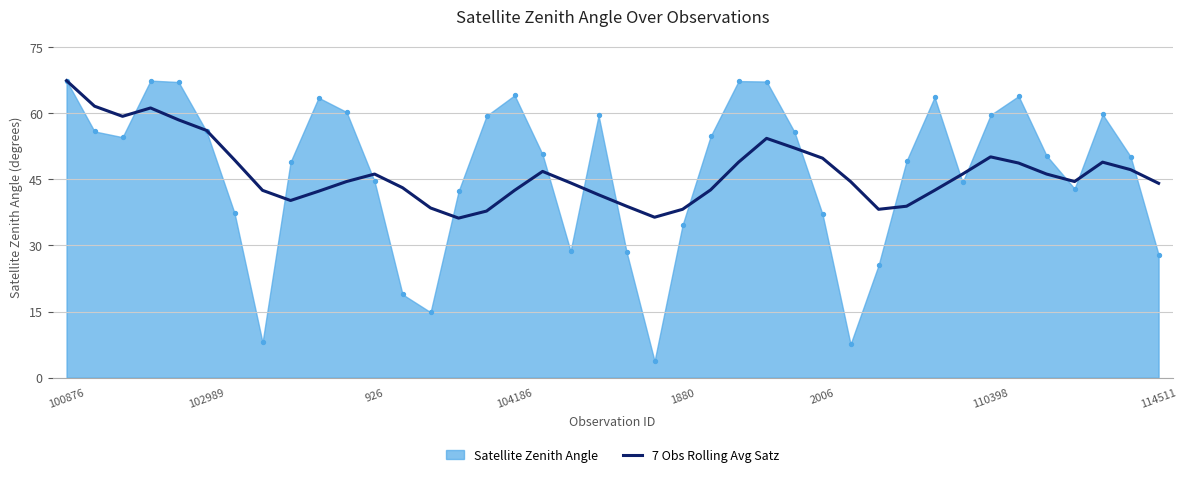

What is the maximum value for 7 Obs Rolling Avg Satz?

67.4